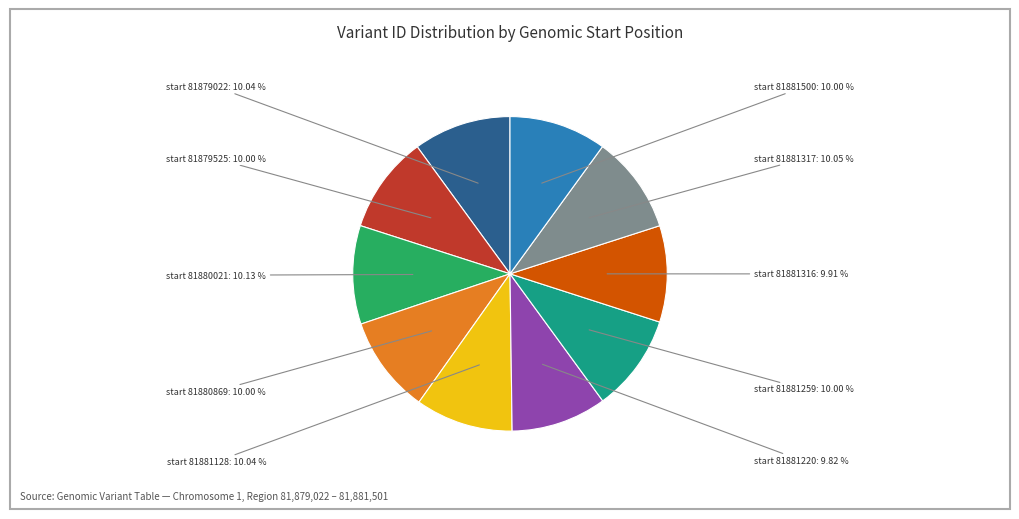

To the nearest percent, what is the average slice percentage?

10%